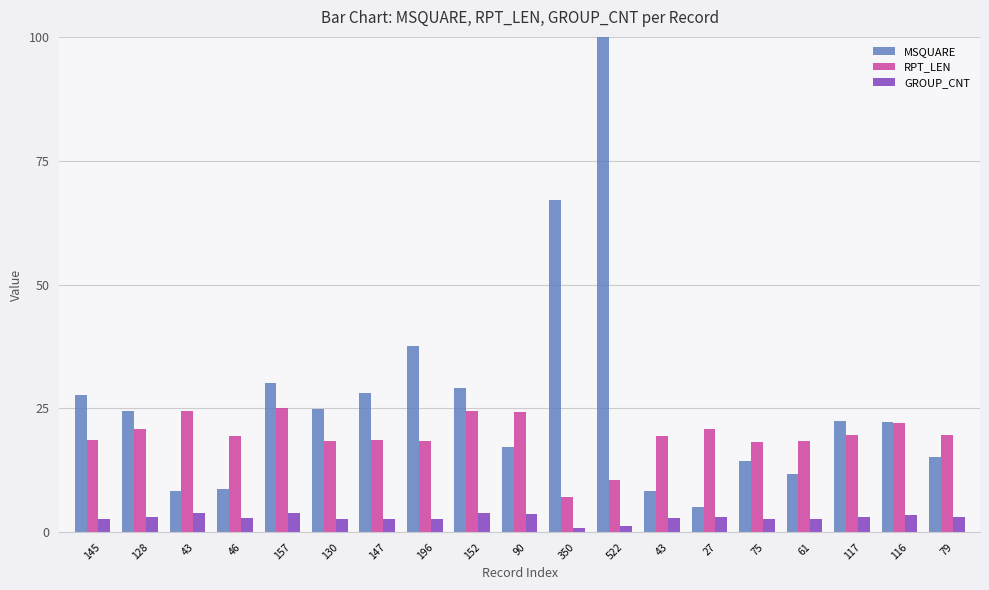

Is it true that GROUP_CNT equals 0.8 at 130?

False